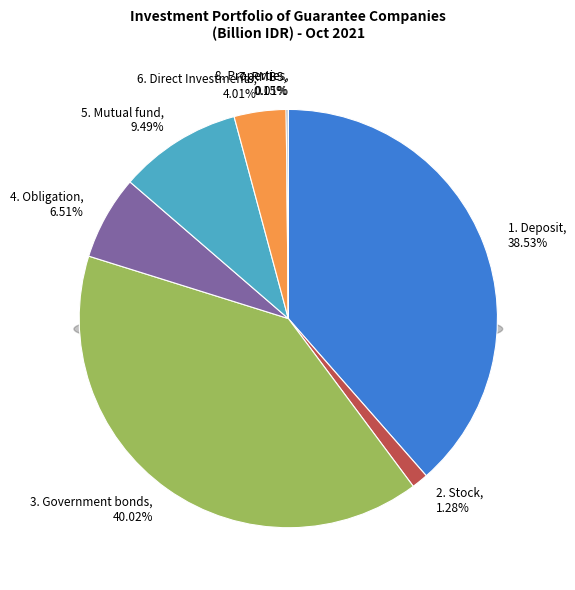

Rank the categories by value from lowest to highest.

8. Properties, 7. RMBS, 2. Stock, 6. Direct Investments, 4. Obligation, 5. Mutual fund, 1. Deposit, 3. Government bonds